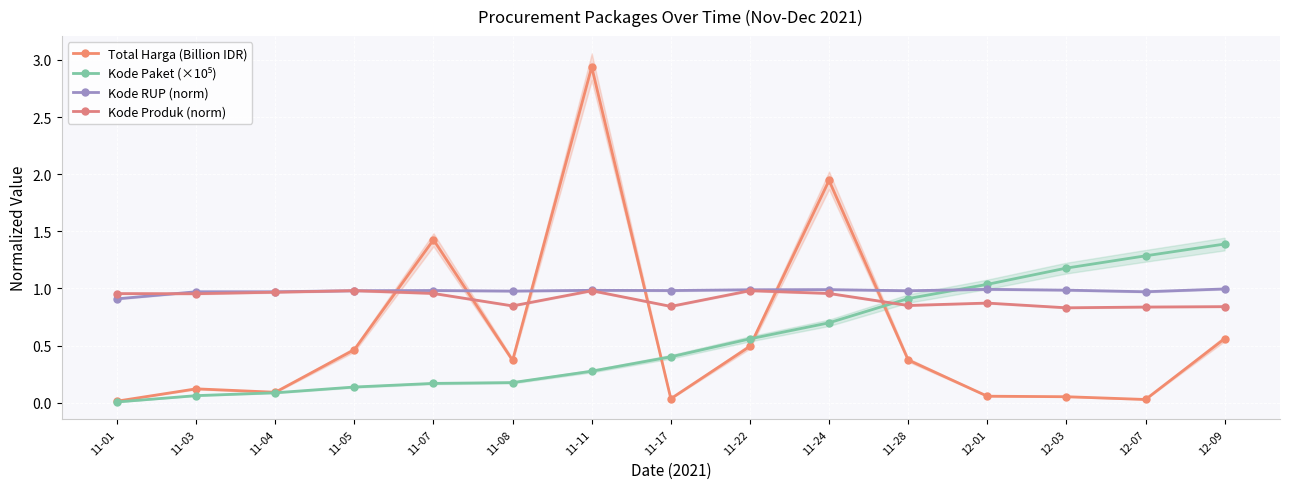

True or false: Kode RUP (norm) has a value of 1.6 at 12-07.

False